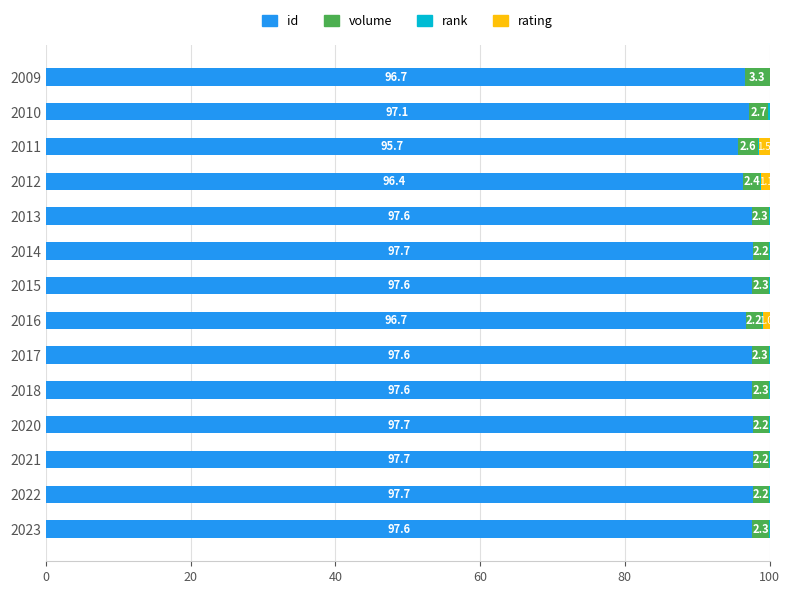

Which category has the highest value in the id series?

2020